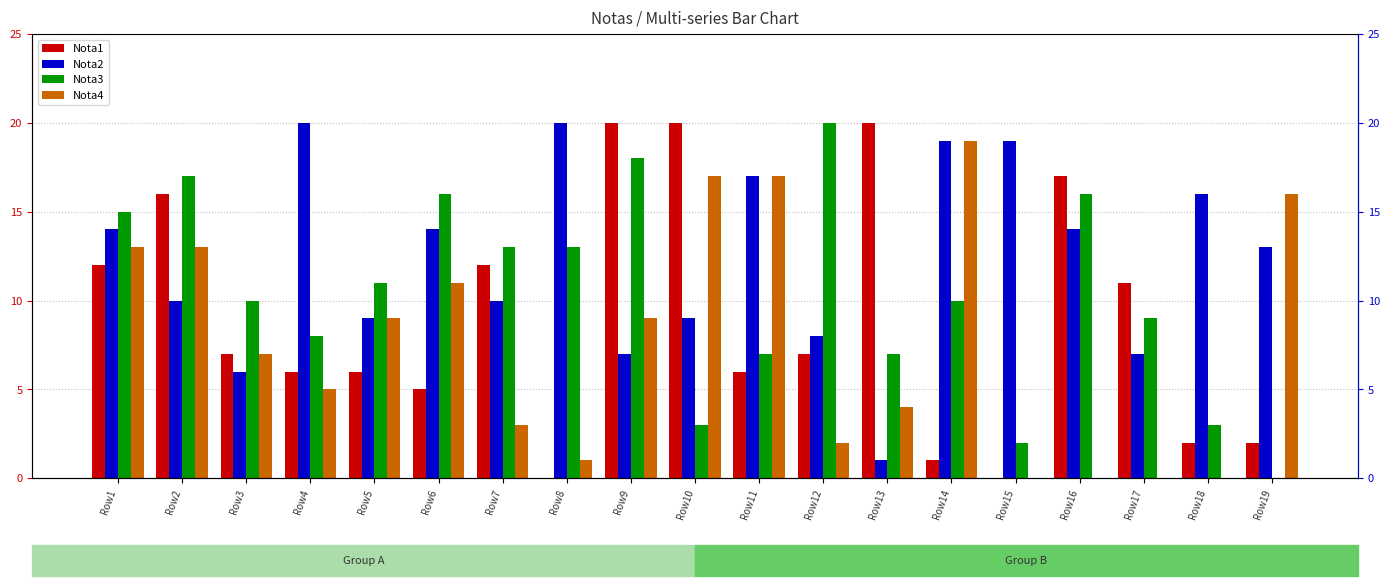

What is the approximate value of Nota4 at Row1, to the nearest 5?

15